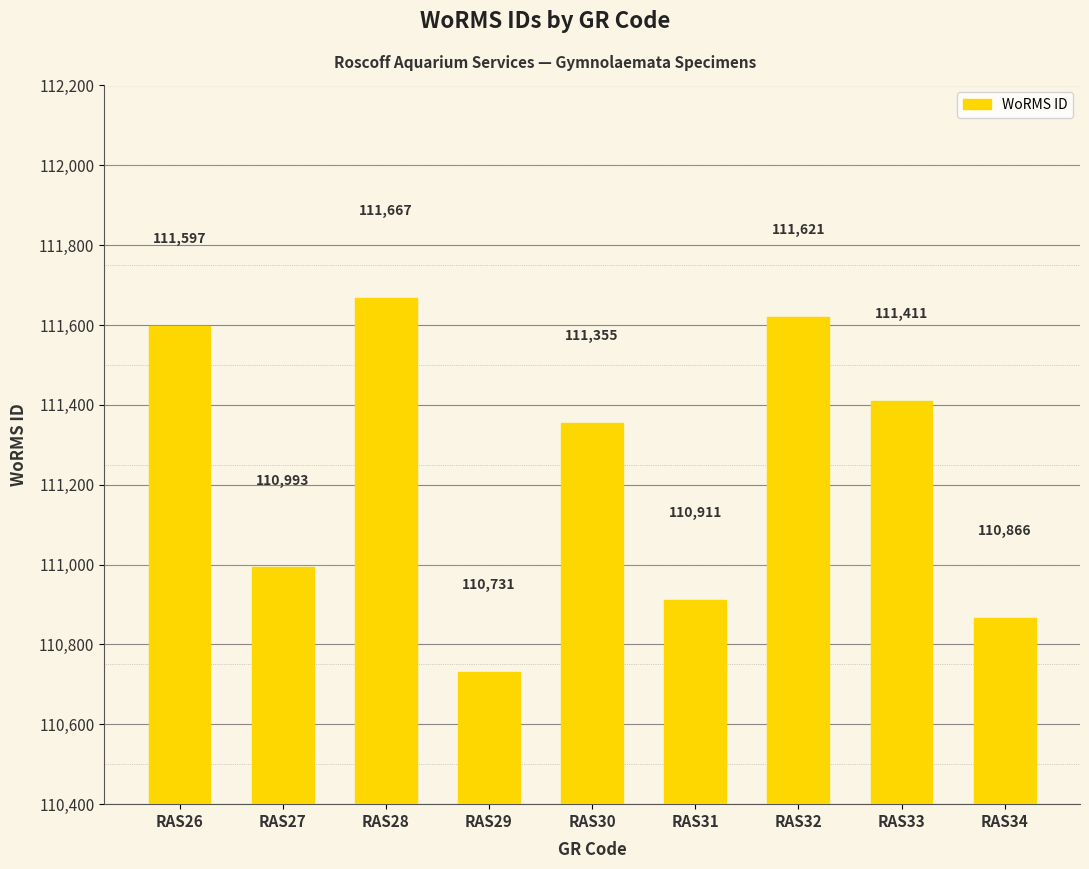

Reading left to right, transcribe all the data shown in this chart.

111597	110993	111667	110731	111355	110911	111621	111411	110866